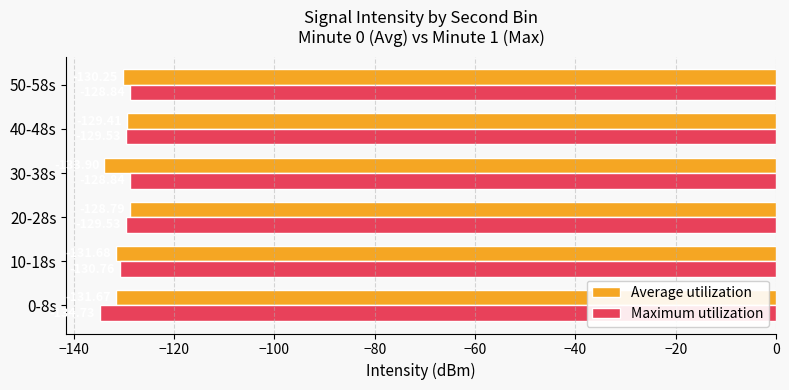

Which series changed the most between 30-38s and 50-58s?

Average utilization